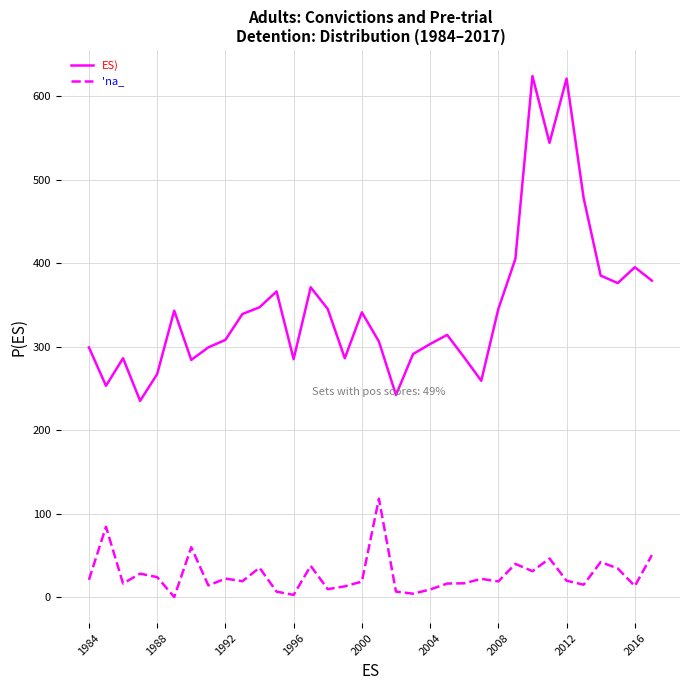

What is the difference between the maximum and minimum values in the 'na_ series?

117.8